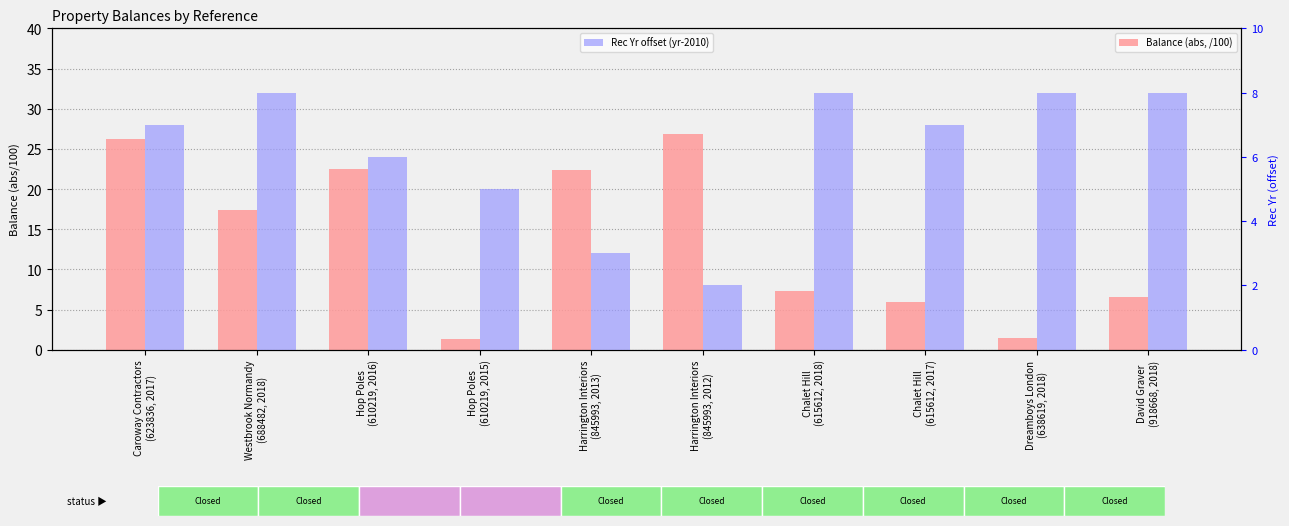

The value of Balance (abs, /100) at Harrington Interiors
(845993, 2013) is 22.4. True or false?

True